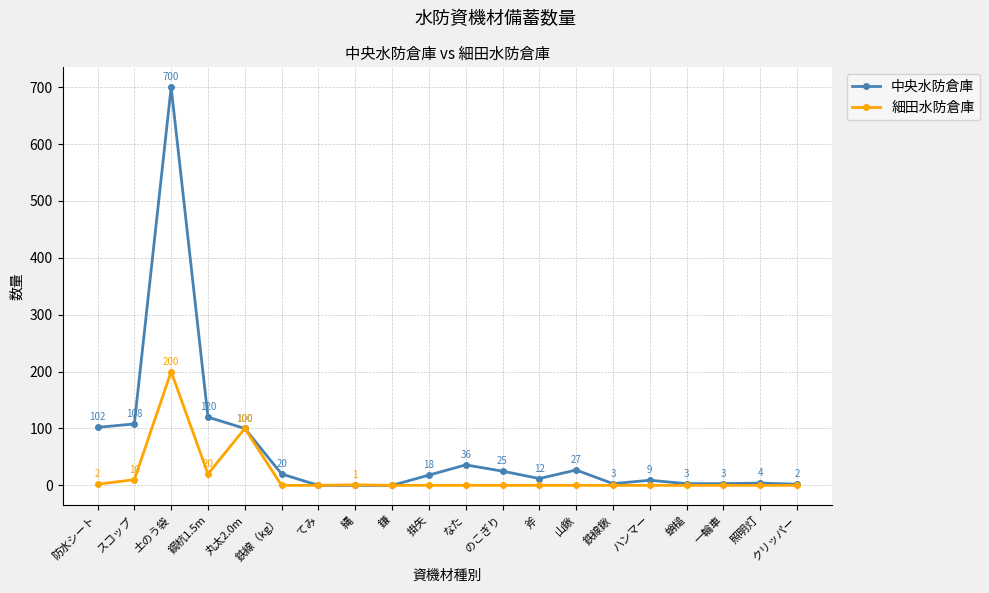

At which category is the sum across all series the highest?

土のう袋